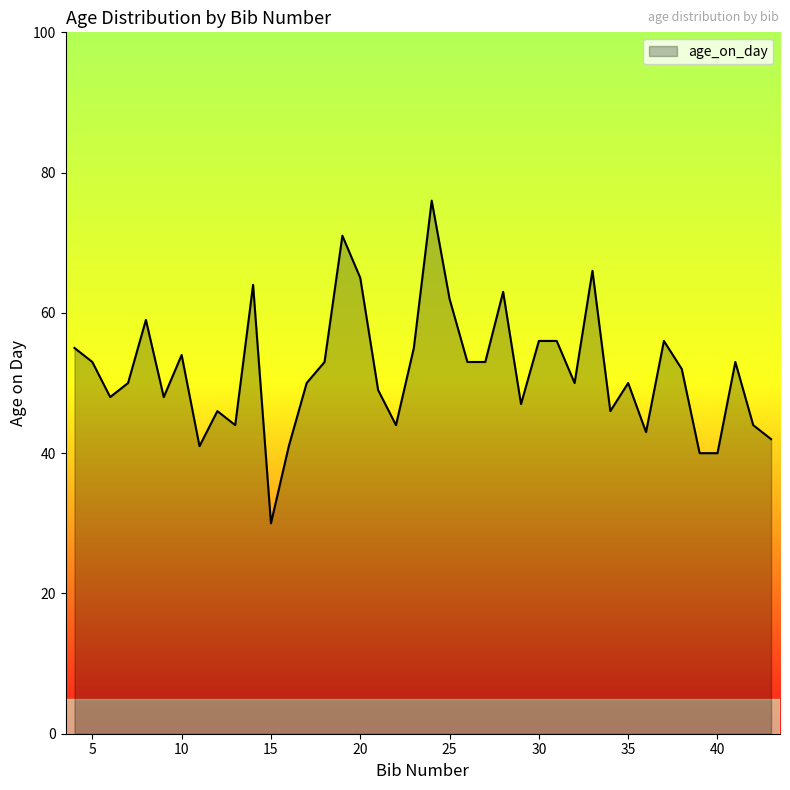

What is the smallest value displayed?

30